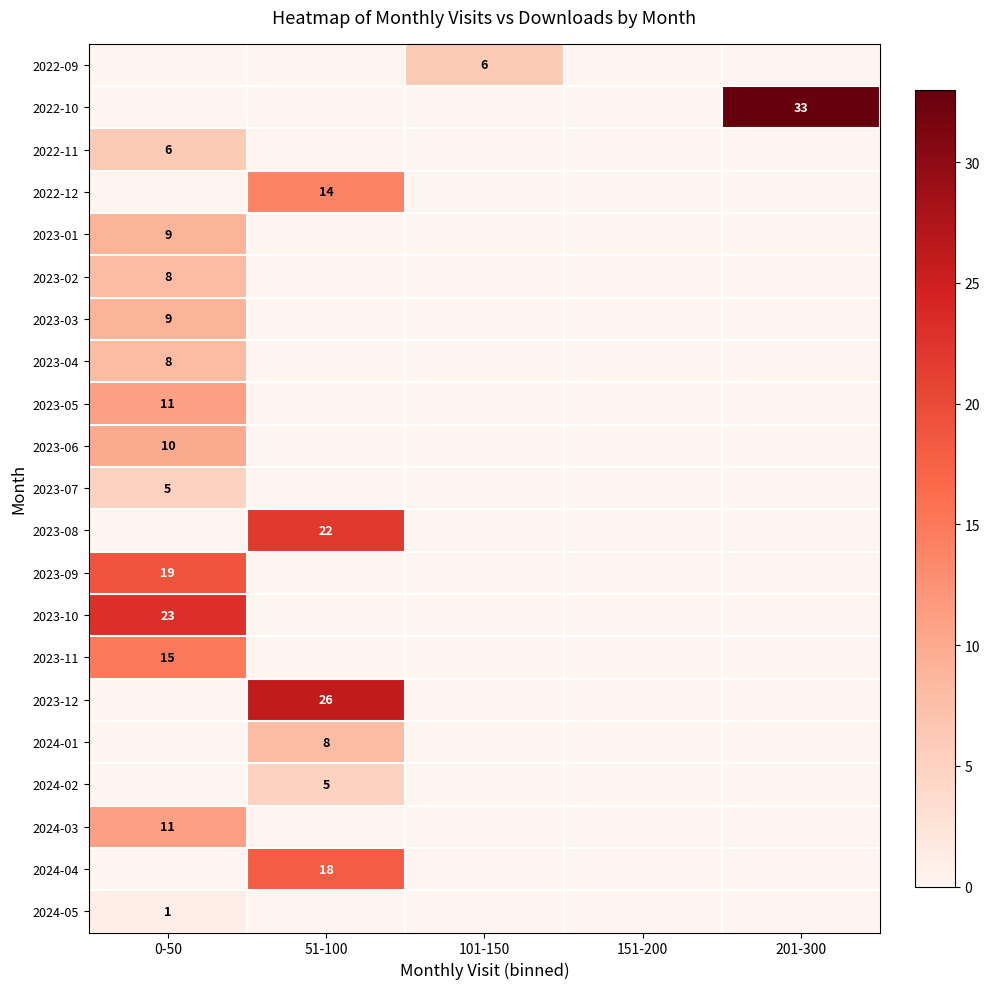

Is it true that 2024-05 equals 1 at 0-50?

True